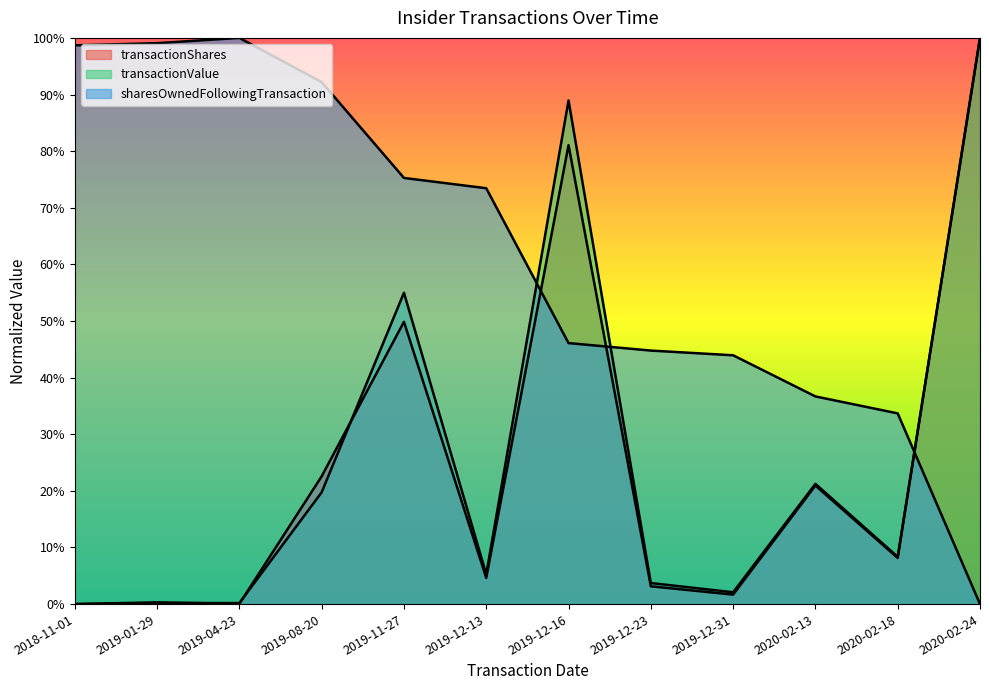

What is the difference between the maximum and minimum values in the transactionShares series?

1.0